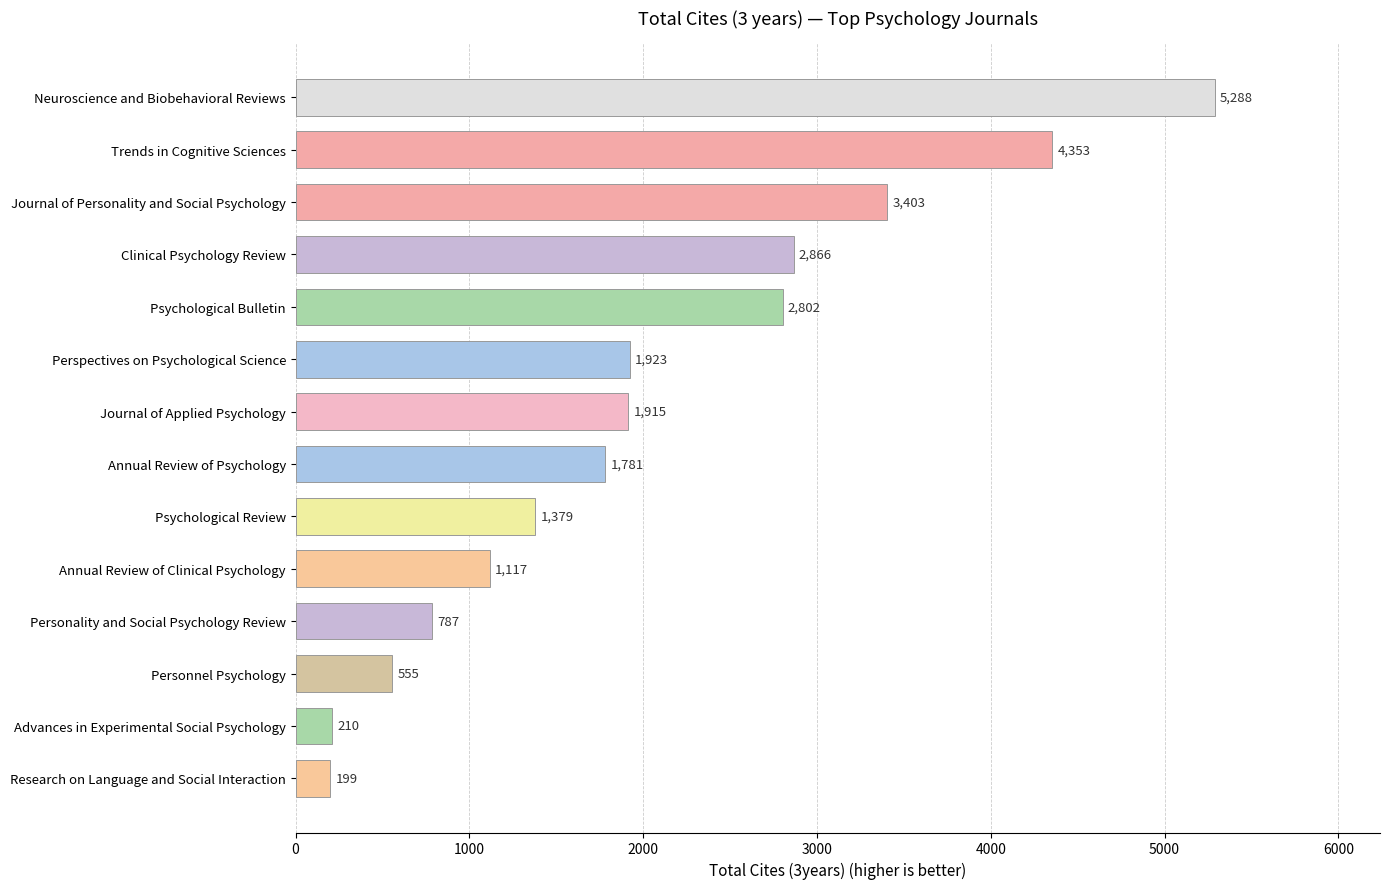

Where is the data nearest to the value 2743?

Psychological Bulletin